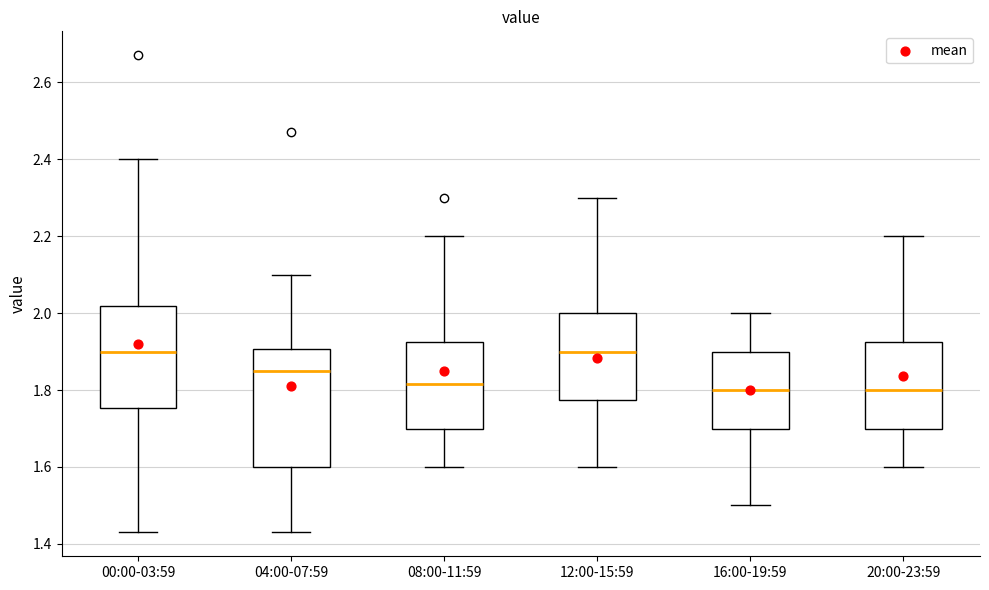

Where does the lower whisker of the box for 04:00-07:59 end on the y-axis? The values are not printed on the chart, so give them approximately, as read against the axis.

1.44